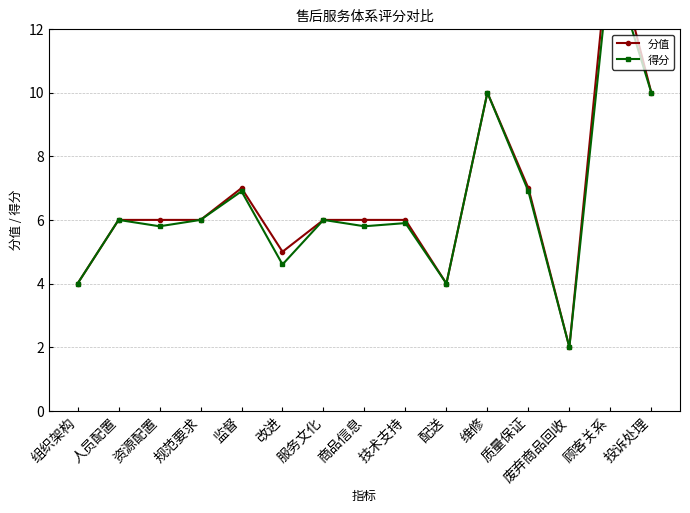

What is the minimum value for 得分?

2.0